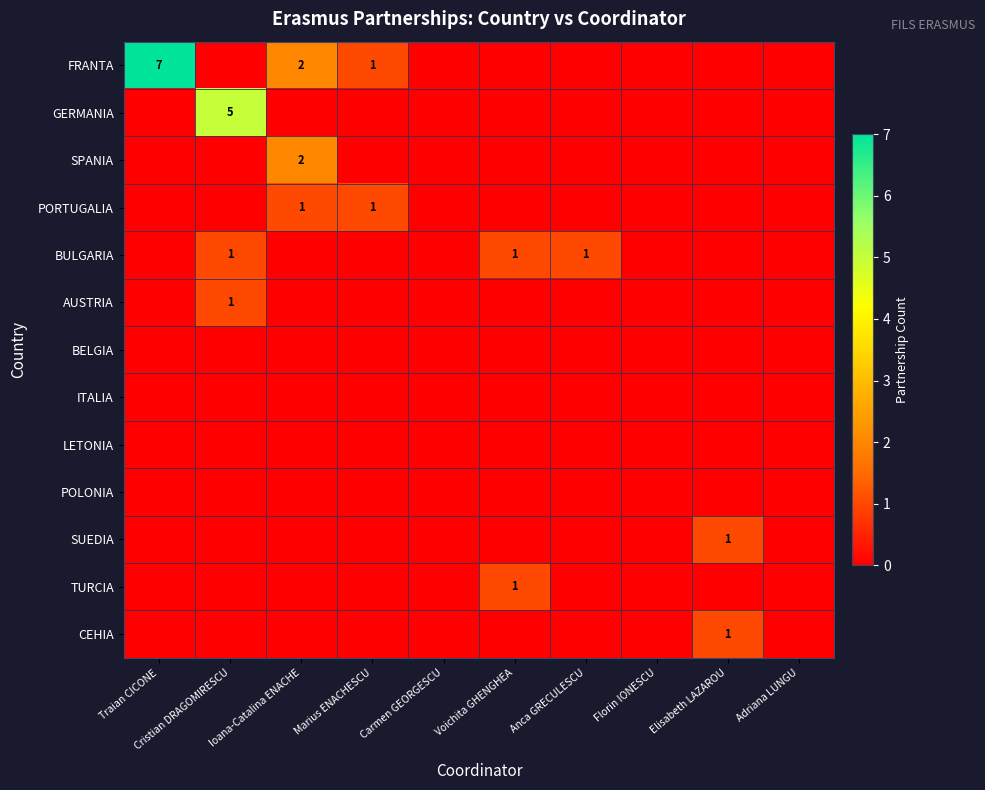

What is the difference between the maximum and minimum values in the SPANIA series?

2